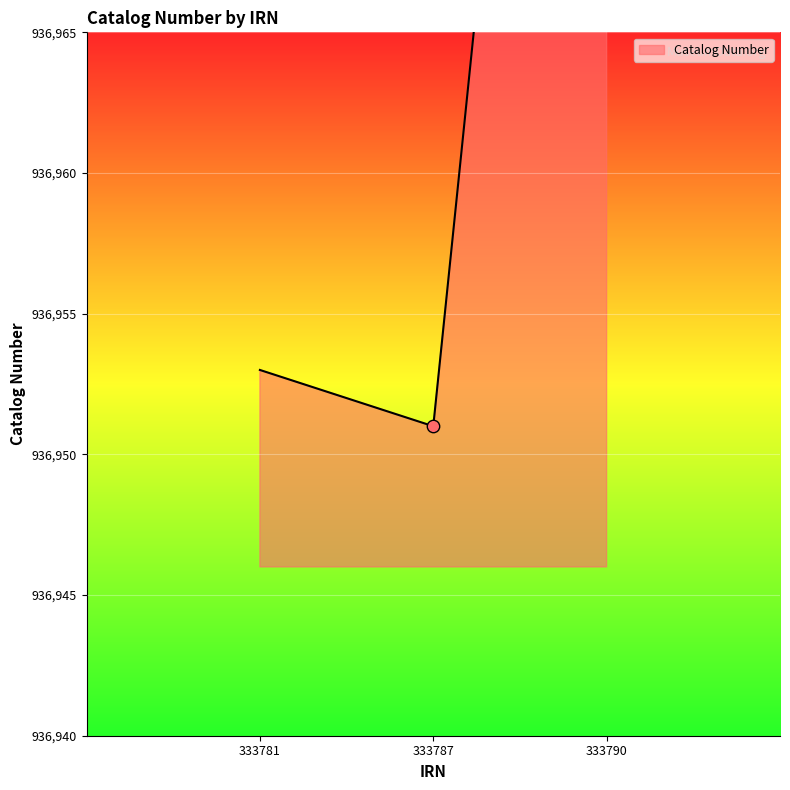

What is the ratio of the value at 333787 to the value at 333790?

1.0